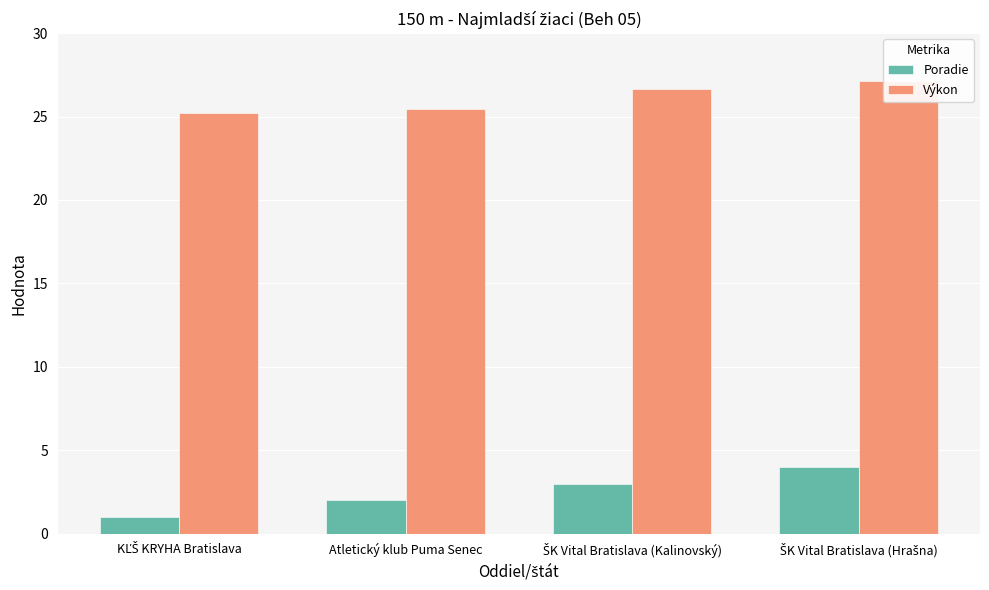

Which label corresponds to the largest value in the chart?

ŠK Vital Bratislava (Hrašna)